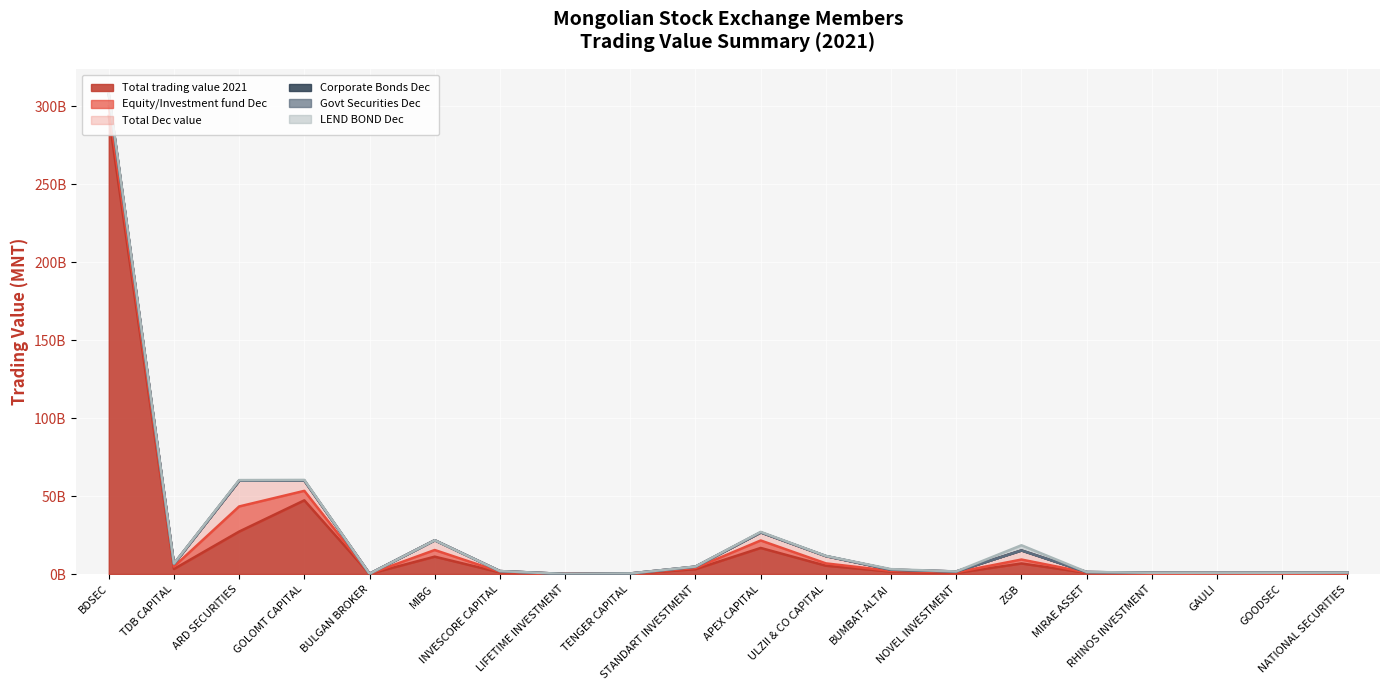

True or false: Corporate Bonds Dec has more than 1 points higher than both neighbors.

True